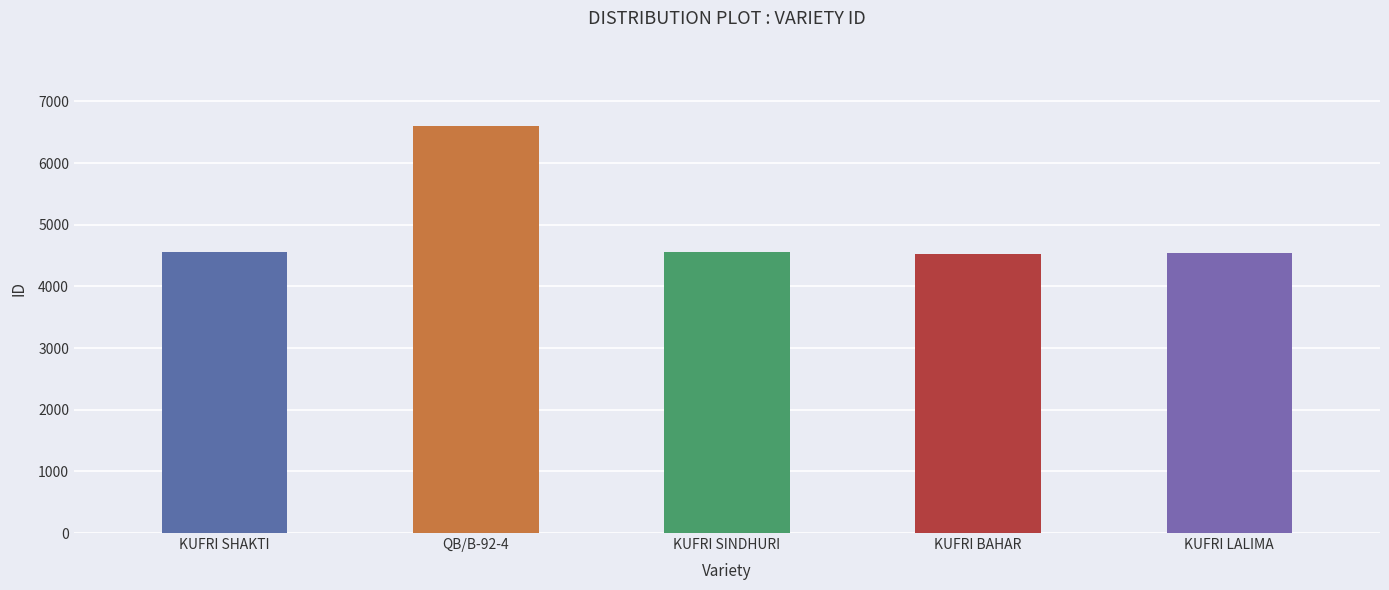

At which label does the data first exceed 4558?

QB/B-92-4